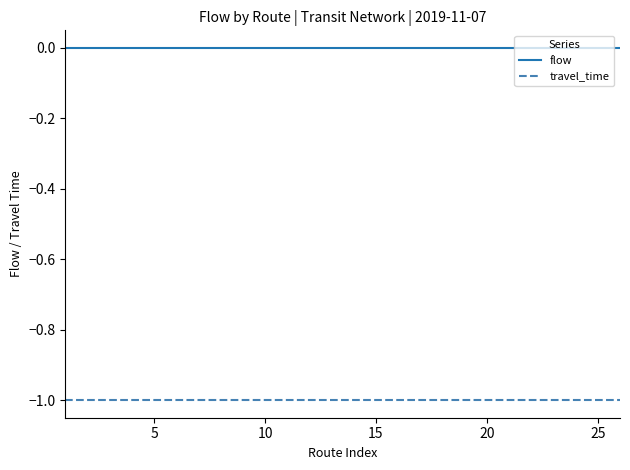

What is the sum of all travel_time values?

-26